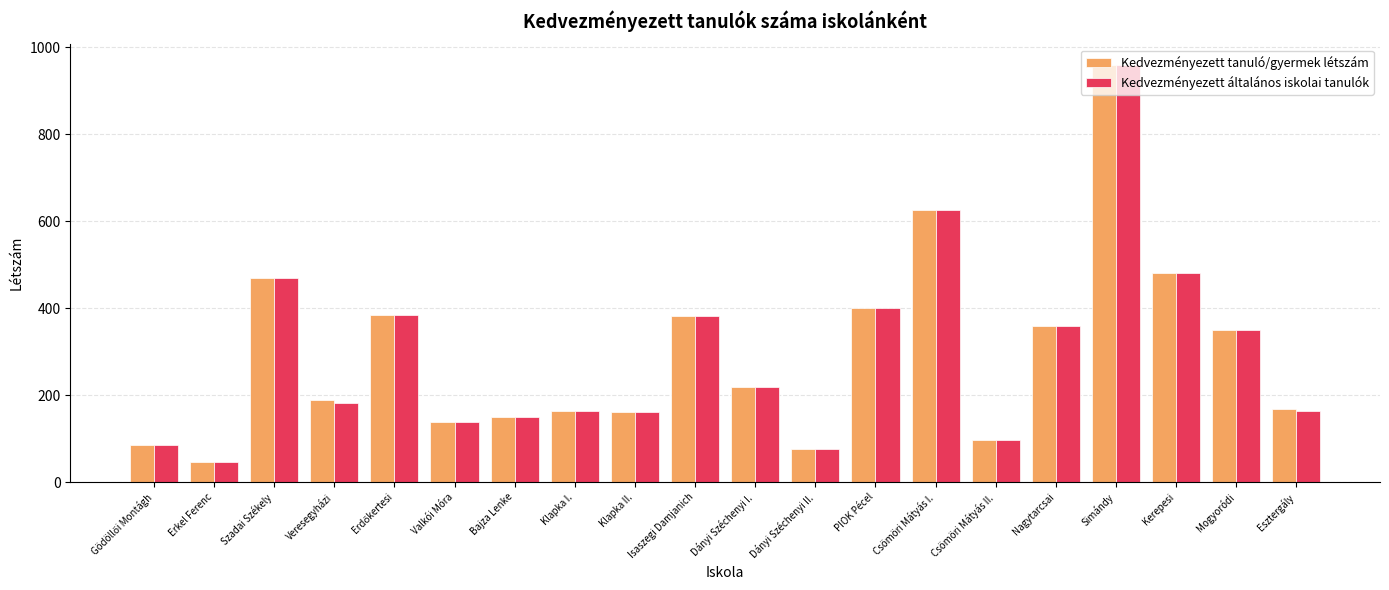

True or false: Kedvezményezett tanuló/gyermek létszám has a value of 400 at PIOK Pécel.

True